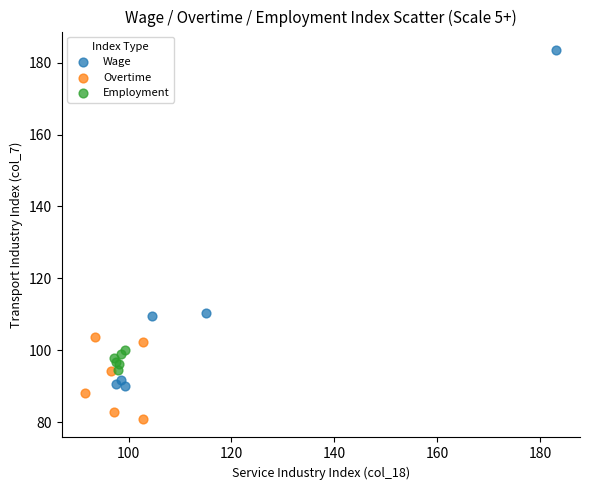

Which series reaches the minimum Y coordinate?

Overtime